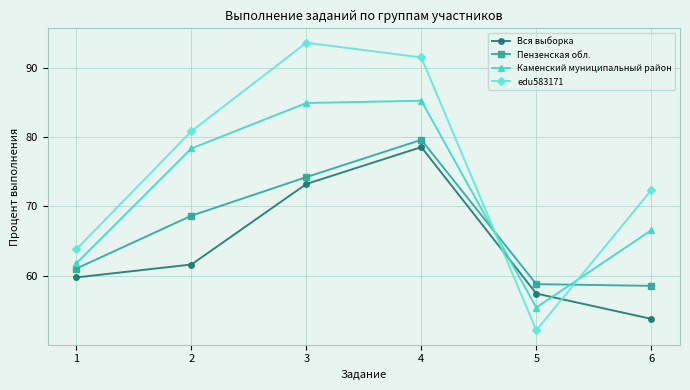

Is the value of Пензенская обл. at 6 greater than the value of Вся выборка at 4?

No